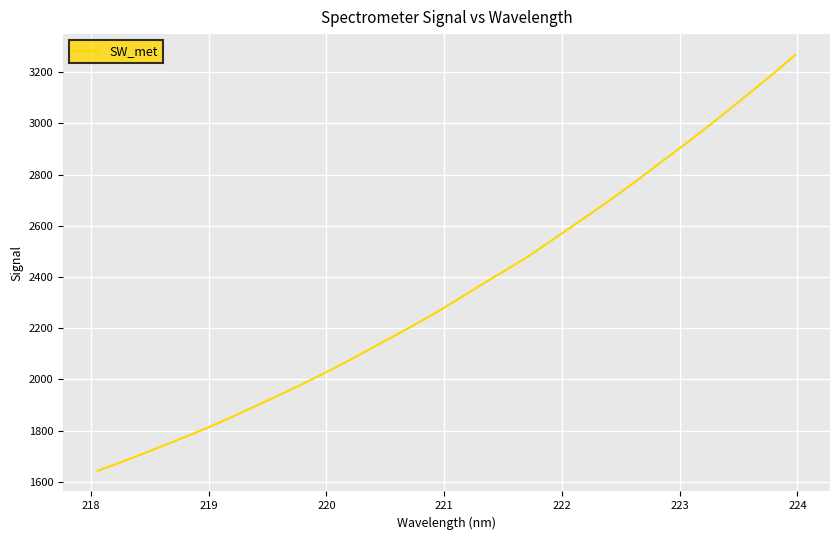

What is the difference between the maximum and minimum values?

1624.7